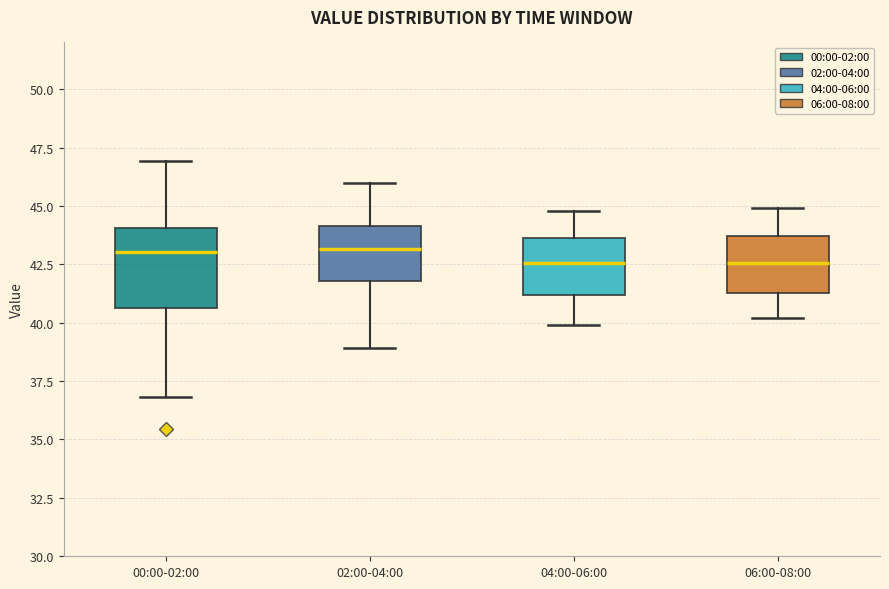

Reading left to right, read every box against the y-axis: the position of its median line, the range the box covers, and the ends of its whiskers. The values are not printed on the chart, so give them approximately, as read against the axis.

00:00-02:00: median 43.0, box 40.5 to 44.0, whiskers 37.0 to 47.0
02:00-04:00: median 43.0, box 42.0 to 44.0, whiskers 39.0 to 46.0
04:00-06:00: median 42.5, box 41.0 to 43.5, whiskers 40.0 to 45.0
06:00-08:00: median 42.5, box 41.5 to 43.5, whiskers 40.0 to 45.0